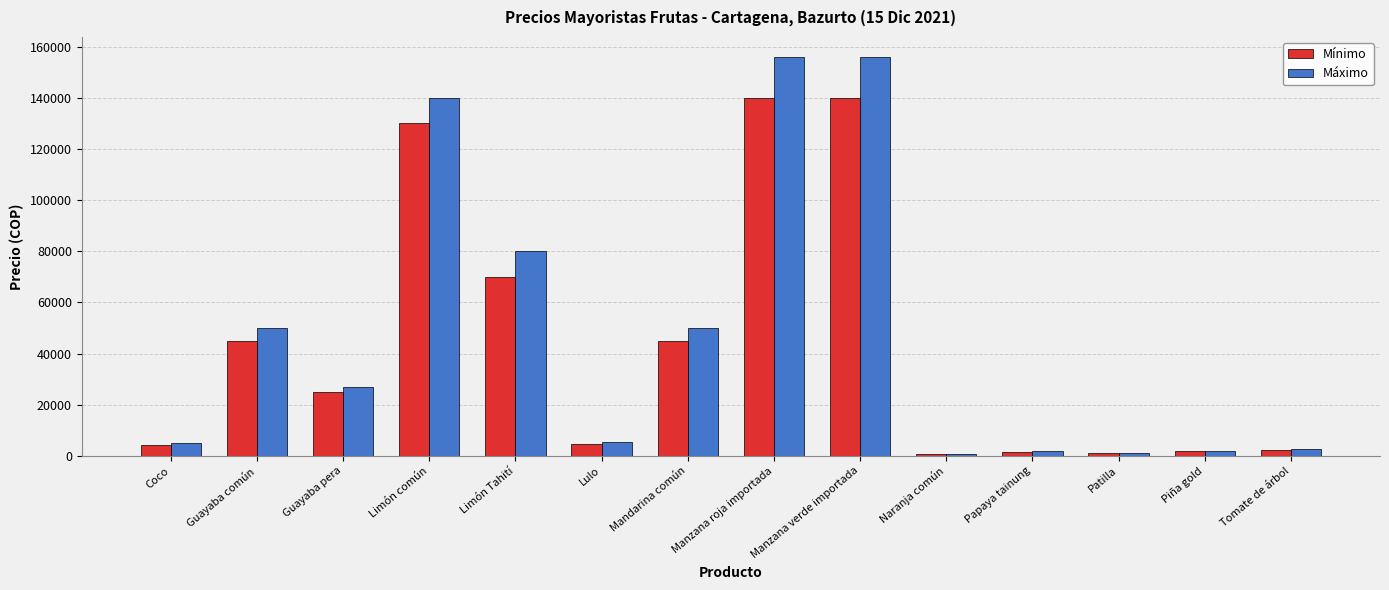

Rank the series by their maximum value, from lowest to highest.

Mínimo, Máximo